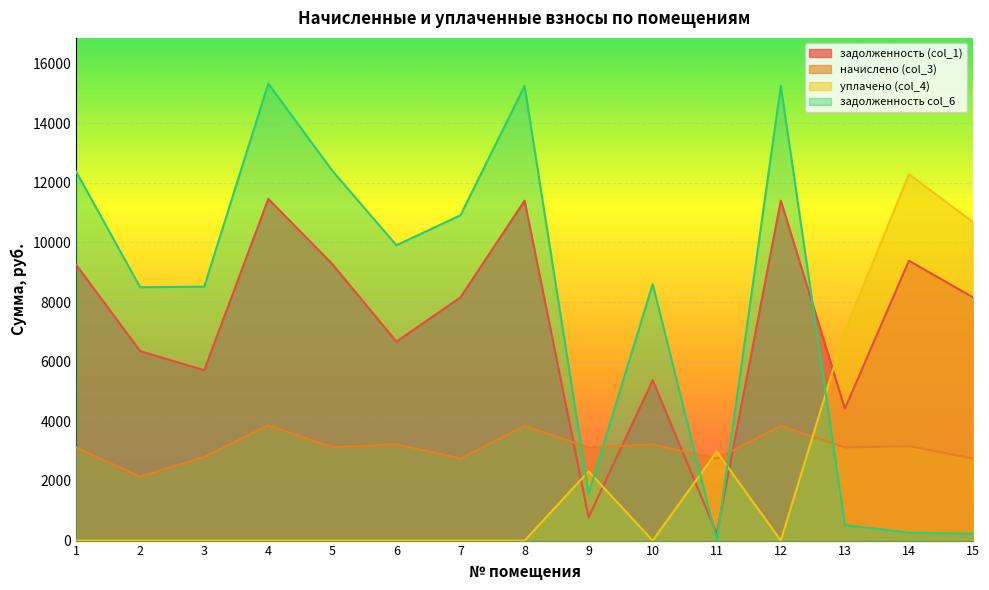

Reading right to left, extract all data points from this chart.

задолженность (col_1): 8160.0	9388.8	4424.8	11404.8	229.5	5378.4	780.8	11404.8	8160.0	6674.5	9273.6	11462.4	5713.6	6355.2	9254.4
начислено (col_3): 2754.0	3168.7	3123.4	3849.1	2754.0	3227.0	3123.4	3849.1	2754.0	3233.5	3129.8	3868.6	2805.8	2144.9	3123.4
уплачено (col_4): 10684.6	12294.4	7027.6	0.0	2983.4	0.0	2322.0	0.0	0.0	0.0	0.0	0.0	0.0	0.0	0.0
задолженность col_6: 229.4	263.1	520.6	15253.9	0.1	8605.4	1582.2	15253.9	10914.0	9908.0	12403.4	15331.0	8519.4	8500.1	12377.8